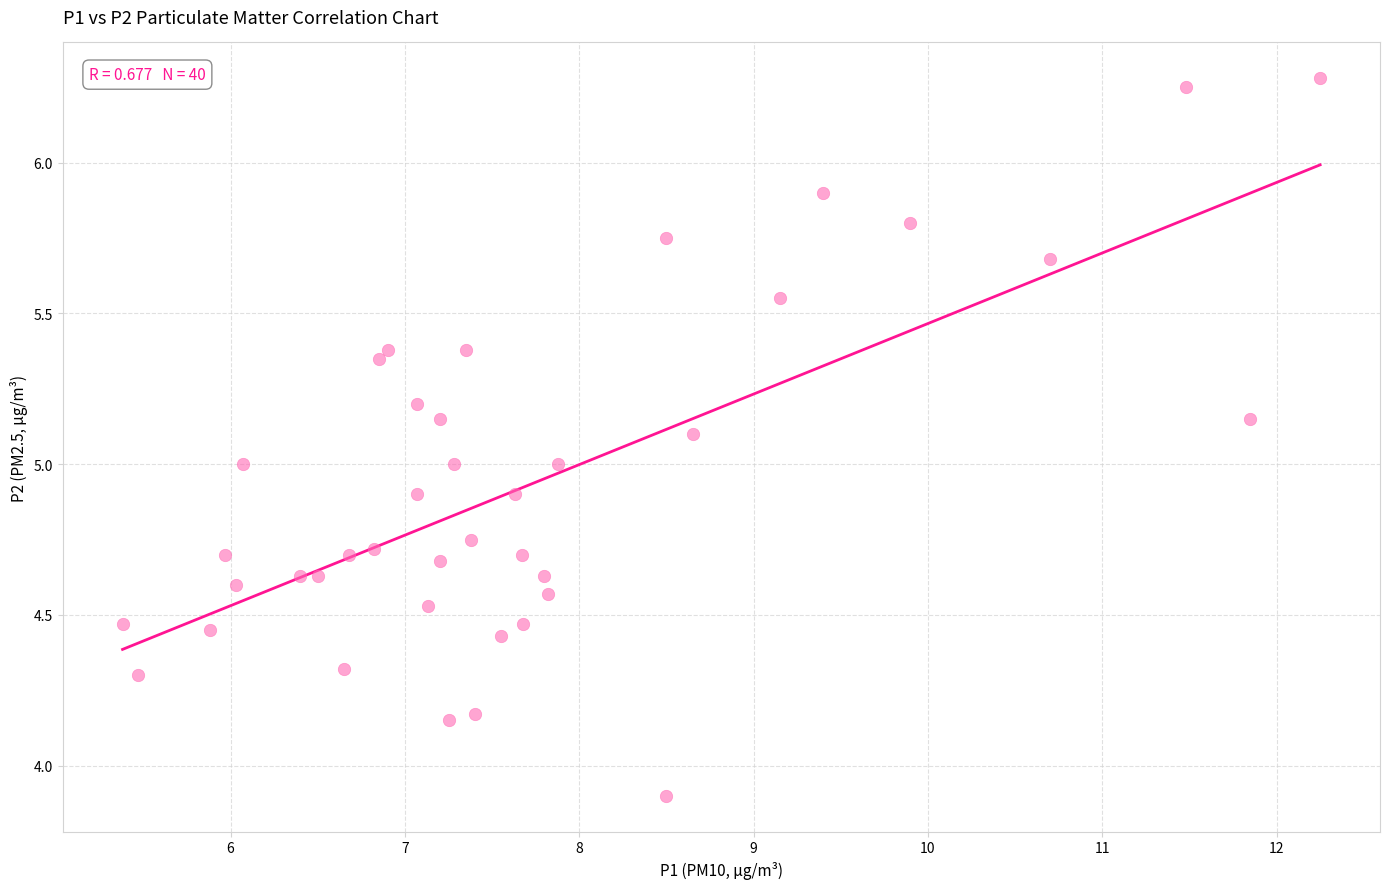

What is the range of X values (max minus min)?

6.9